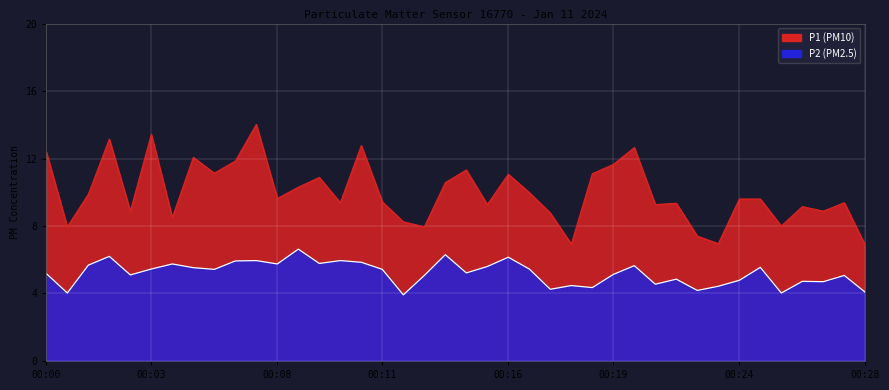

Does the chart display data point markers on the line(s)?

No